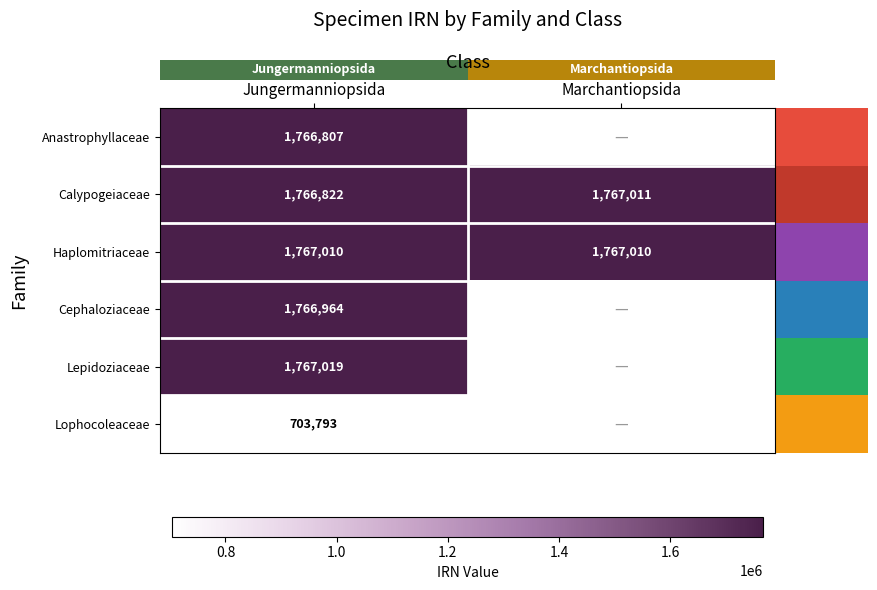

What is the difference between the highest and lowest values at Jungermanniopsida?

1063226